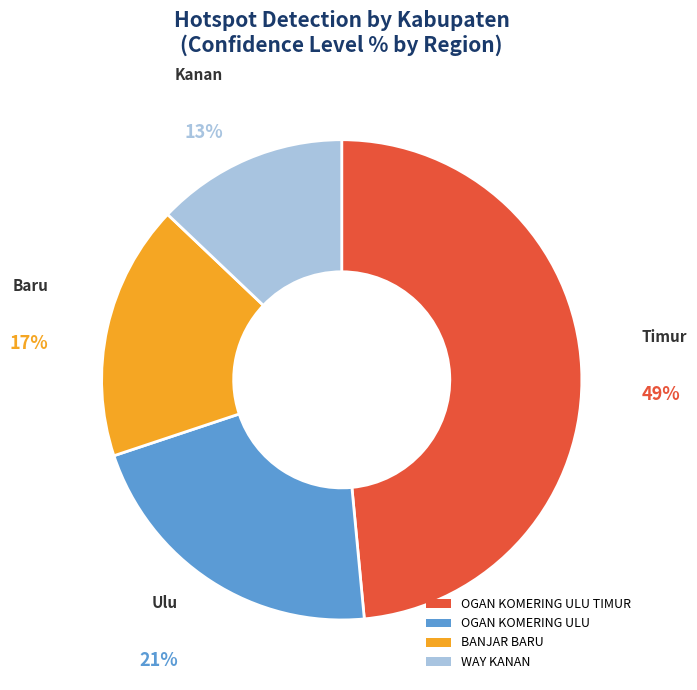

True or false: WAY KANAN accounts for 5% of the total.

False